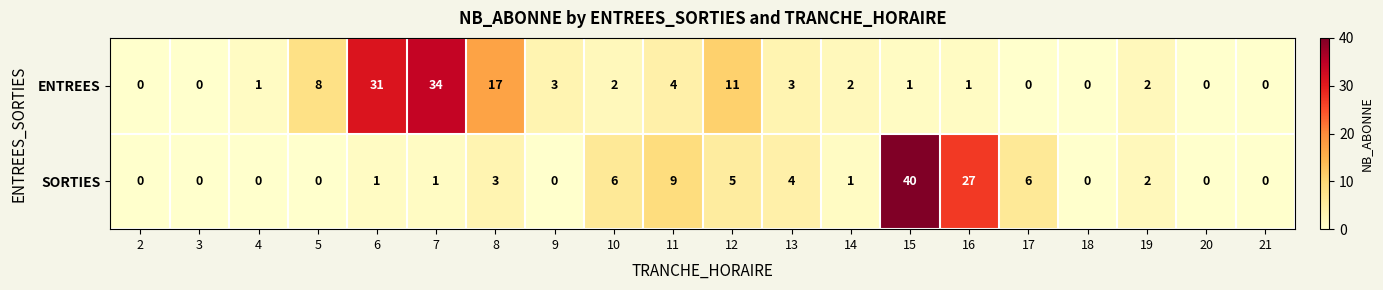

Which series has the widest spread of values?

SORTIES